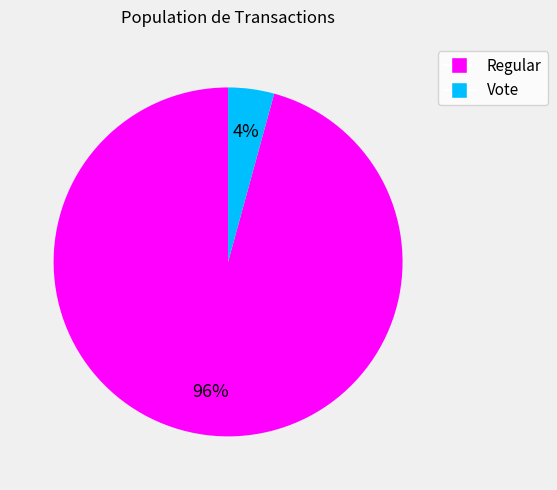

To the nearest percent, what is the average slice percentage?

50%